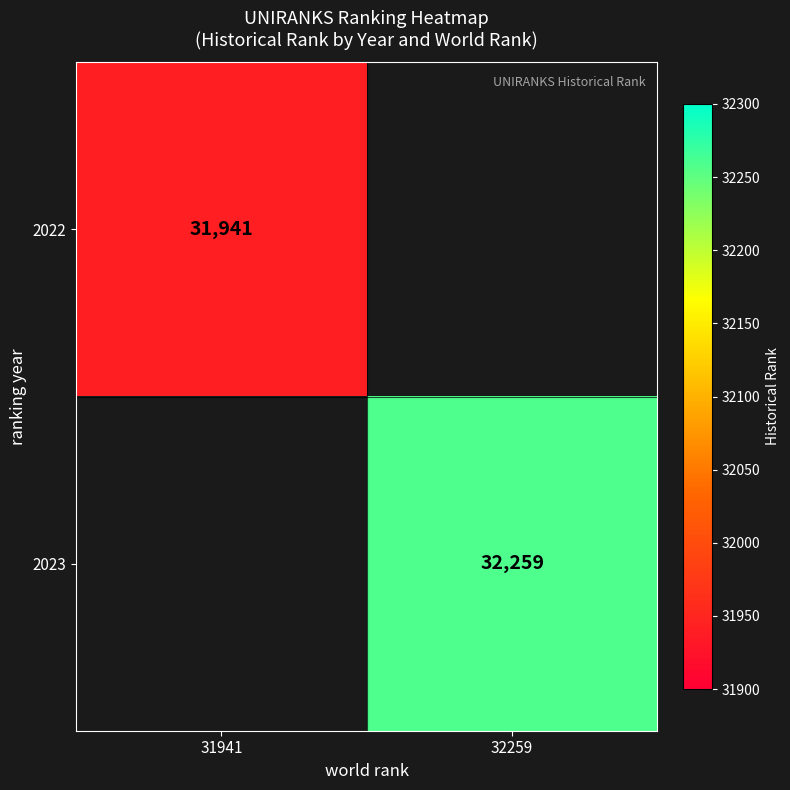

At how many categories does at least one series exceed 31977?

1